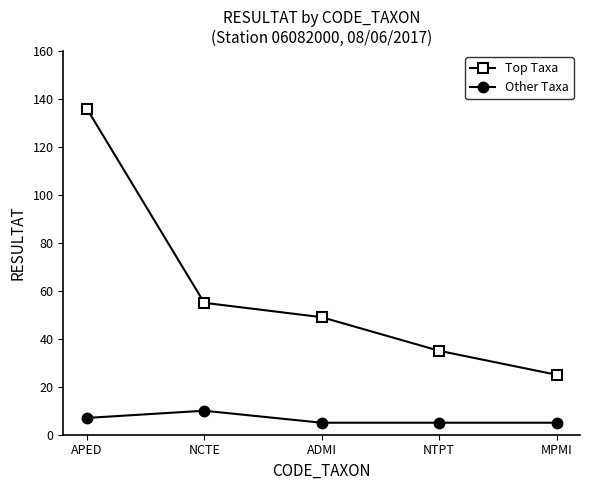

The Top Taxa series shows 35 at NTPT. True or false?

True